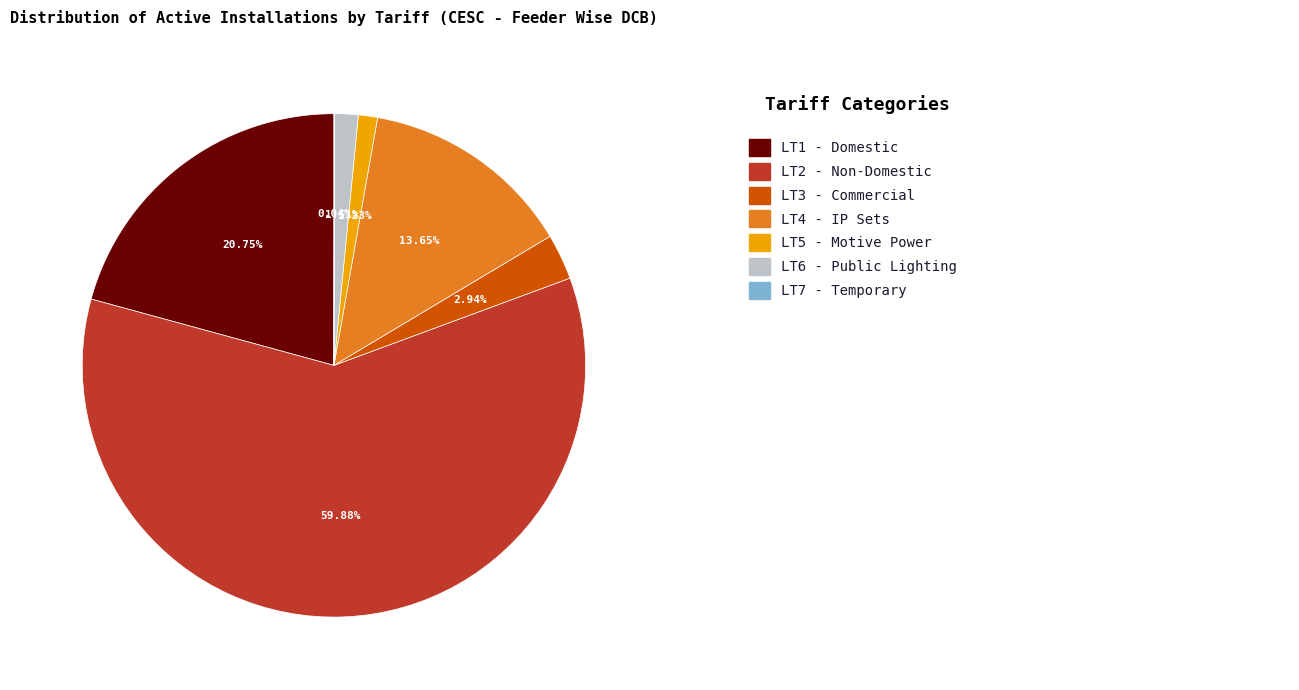

Is there a majority slice in this chart?

Yes